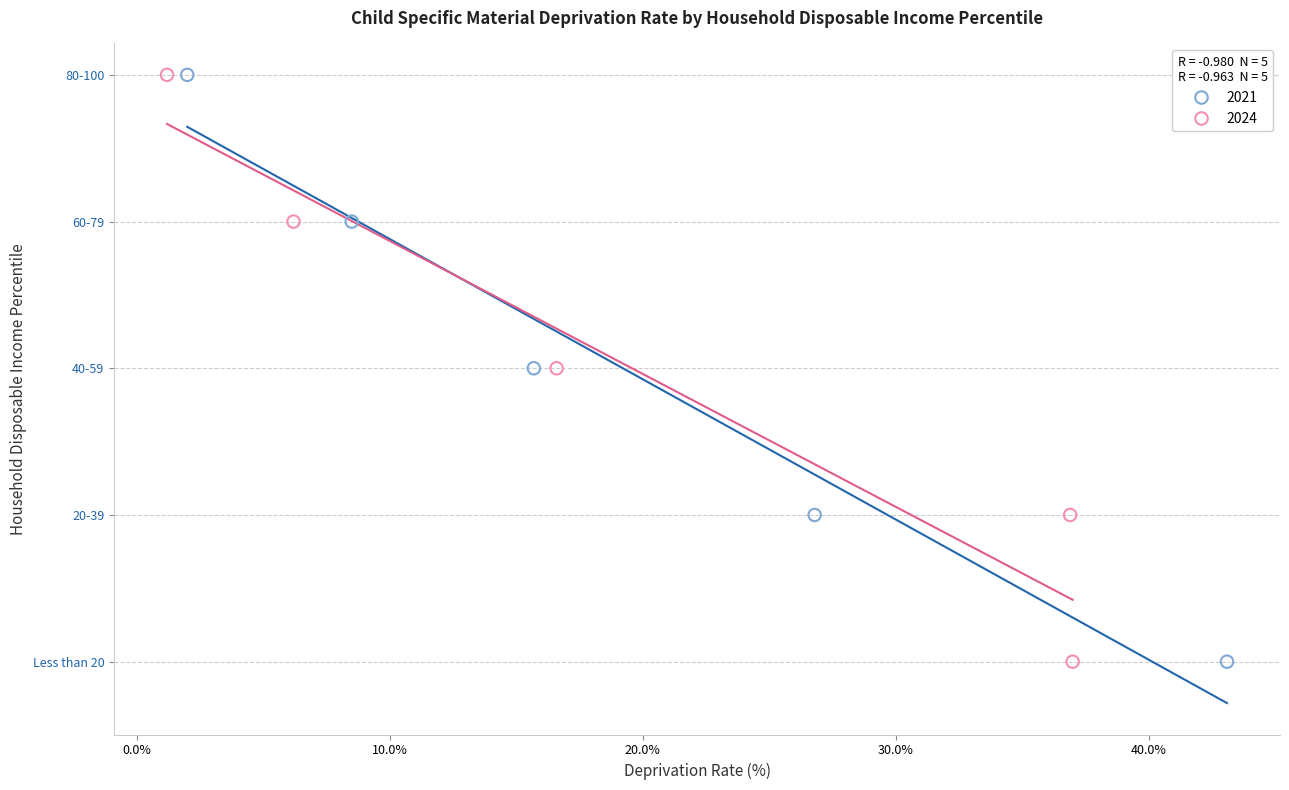

What are all the series names shown in the legend?

2021, 2024